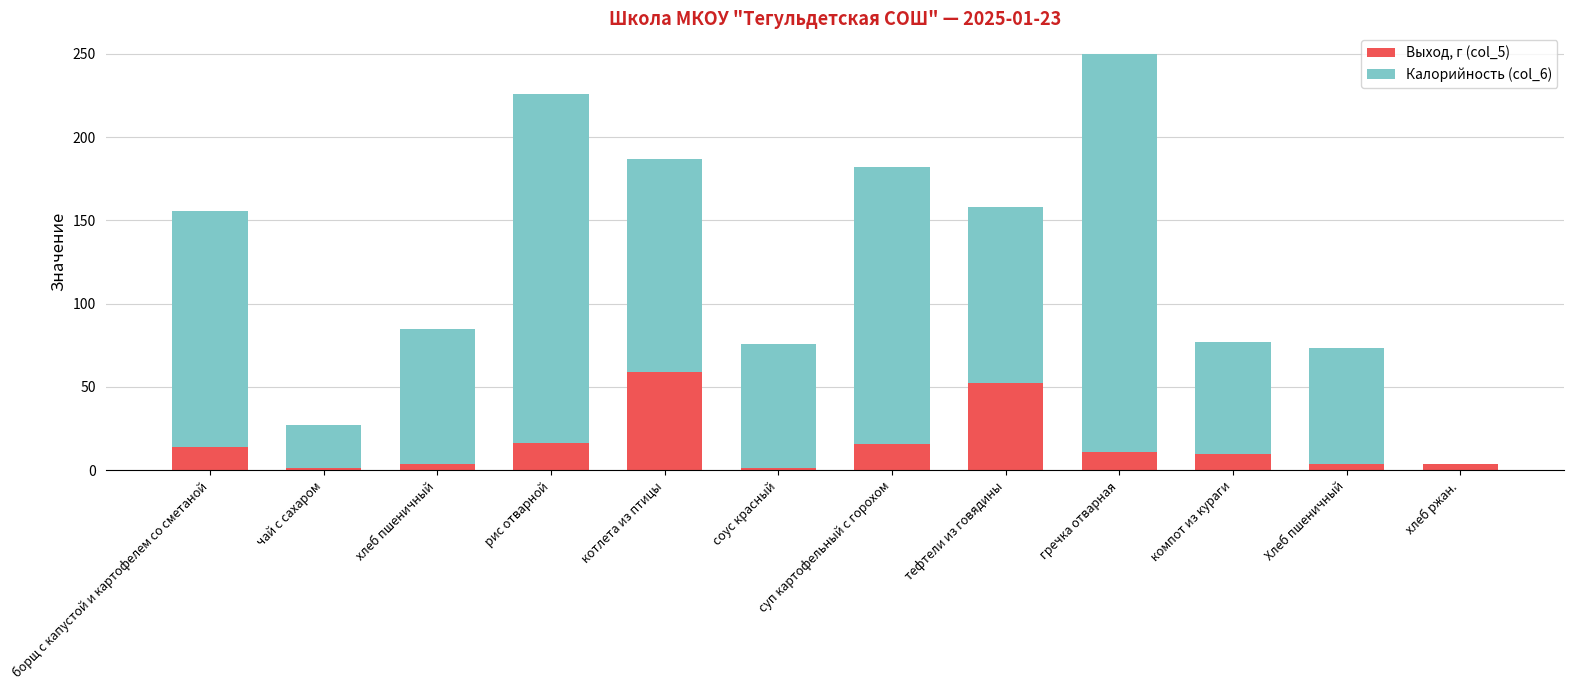

Are the bars horizontal?

No